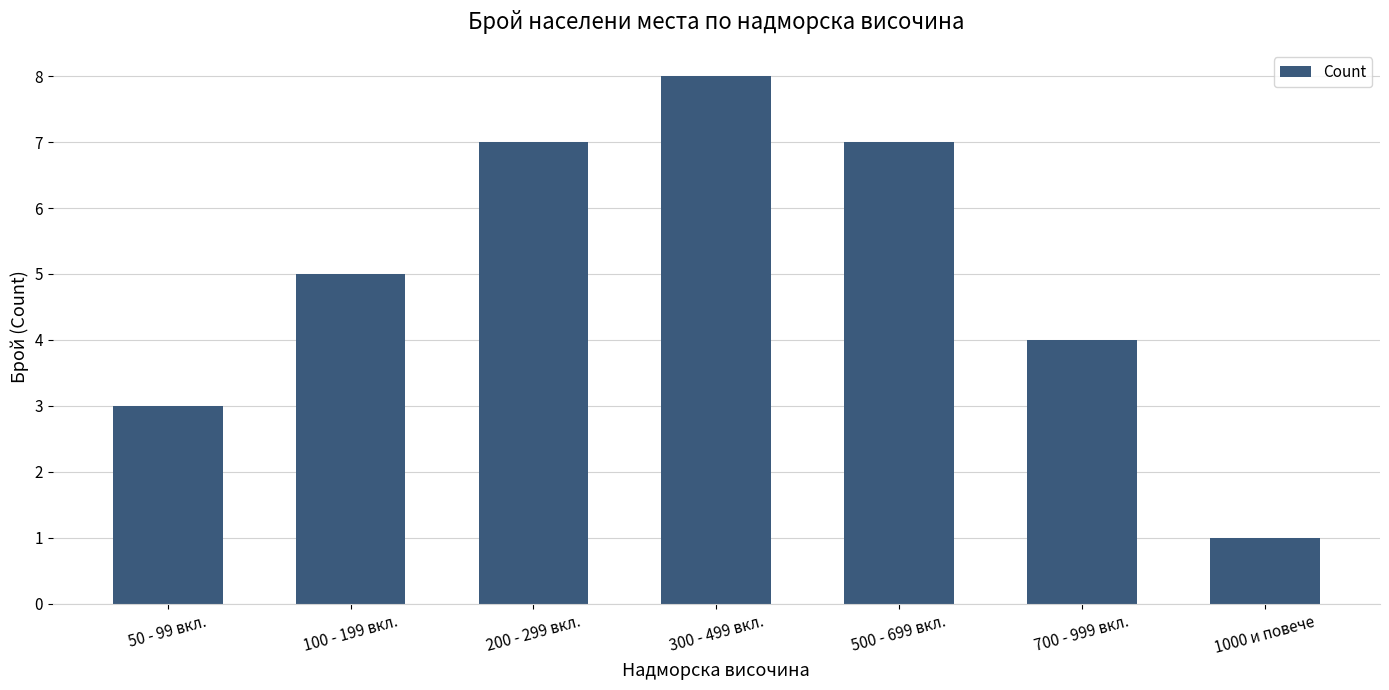

Reading left to right, list all the values displayed in this chart.

50 - 99 вкл.=3	100 - 199 вкл.=5	200 - 299 вкл.=7	300 - 499 вкл.=8	500 - 699 вкл.=7	700 - 999 вкл.=4	1000 и повече=1